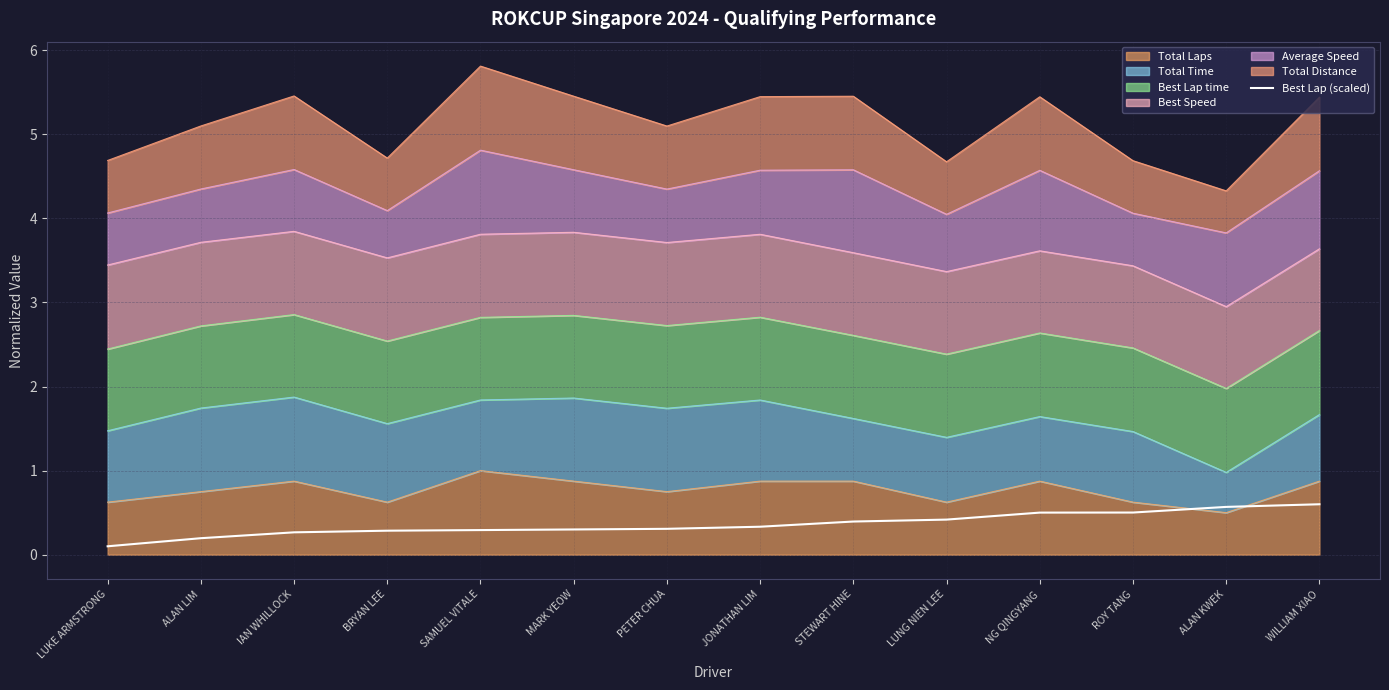

True or false: the data has more than 0 interior local peaks.

False